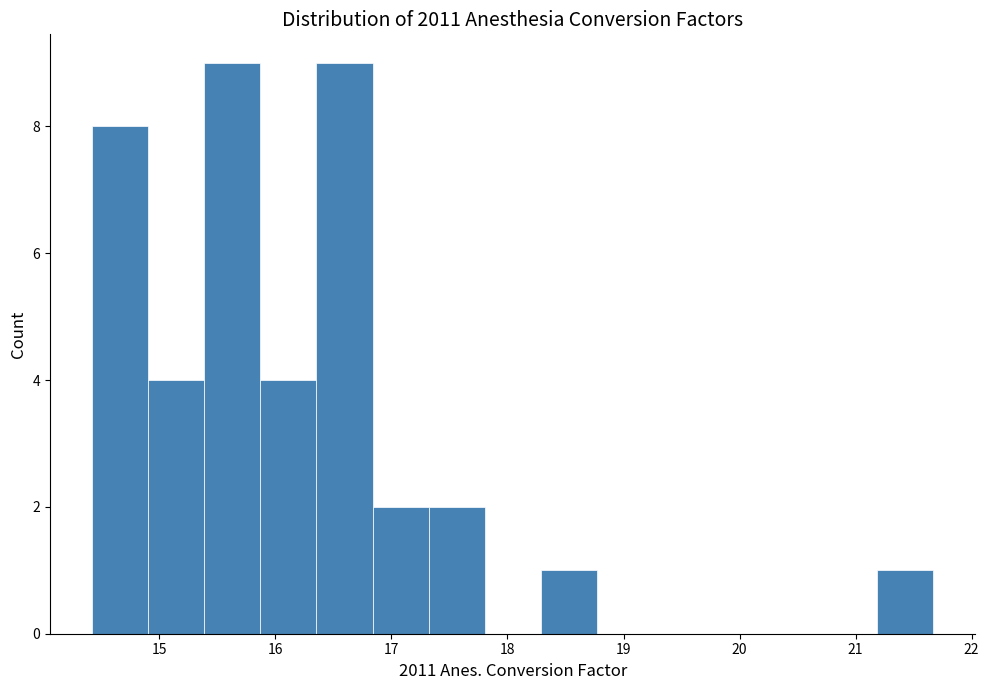

Reading left to right, list every bar in this chart as the range it spans on the x-axis followed by its height. Neither the bar edges nor the heights are printed on the chart, so give them approximately, as read against the axes.

14.4 to 14.9: 8
14.9 to 15.4: 4
15.4 to 15.9: 9
15.9 to 16.4: 4
16.4 to 16.8: 9
16.8 to 17.3: 2
17.3 to 17.8: 2
17.8 to 18.3: 0
18.3 to 18.8: 1
18.8 to 19.3: 0
19.3 to 19.7: 0
19.7 to 20.2: 0
20.2 to 20.7: 0
20.7 to 21.2: 0
21.2 to 21.7: 1